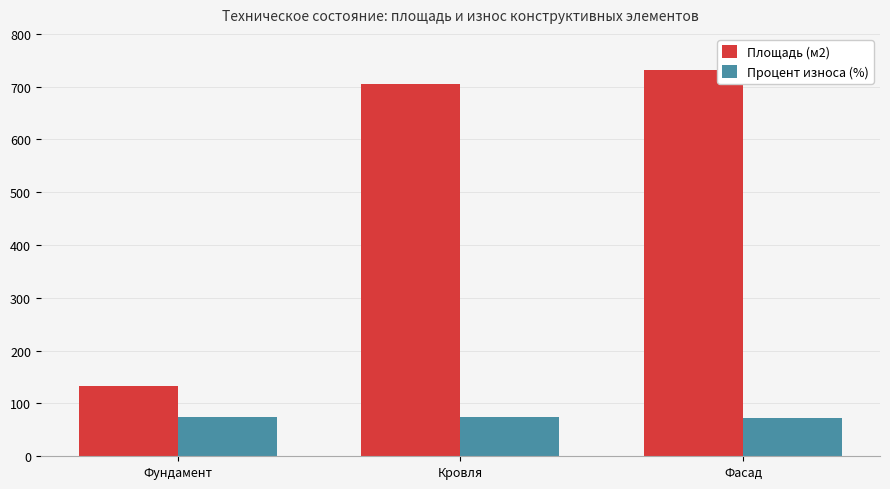

What are all the series names shown in the legend?

Площадь (м2), Процент износа (%)